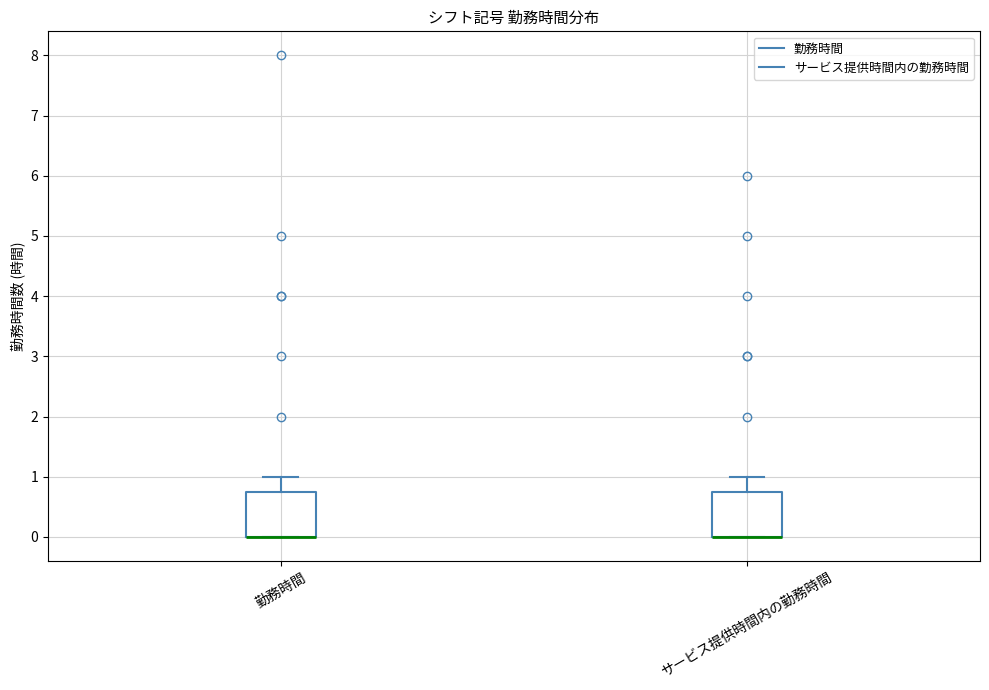

Where is the upper edge of the box for サービス提供時間内の勤務時間 on the y-axis? The values are not printed on the chart, so give them approximately, as read against the axis.

0.8